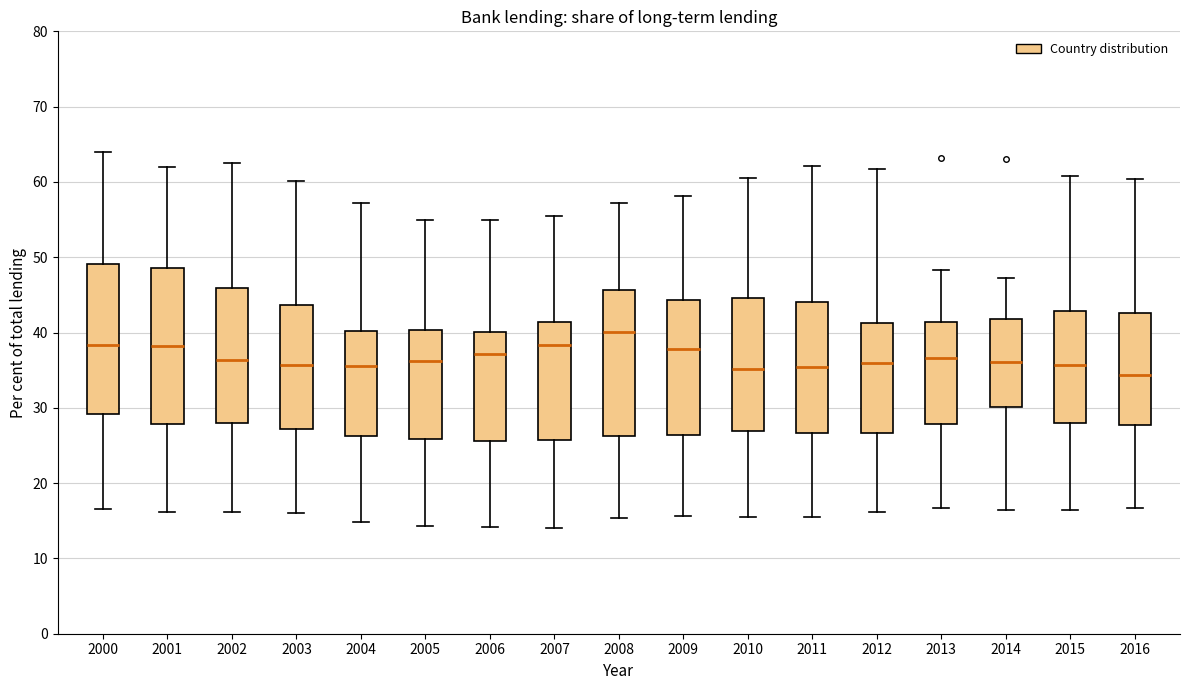

Where does the upper whisker of the box at x = 2016 end on the y-axis? The values are not printed on the chart, so give them approximately, as read against the axis.

60